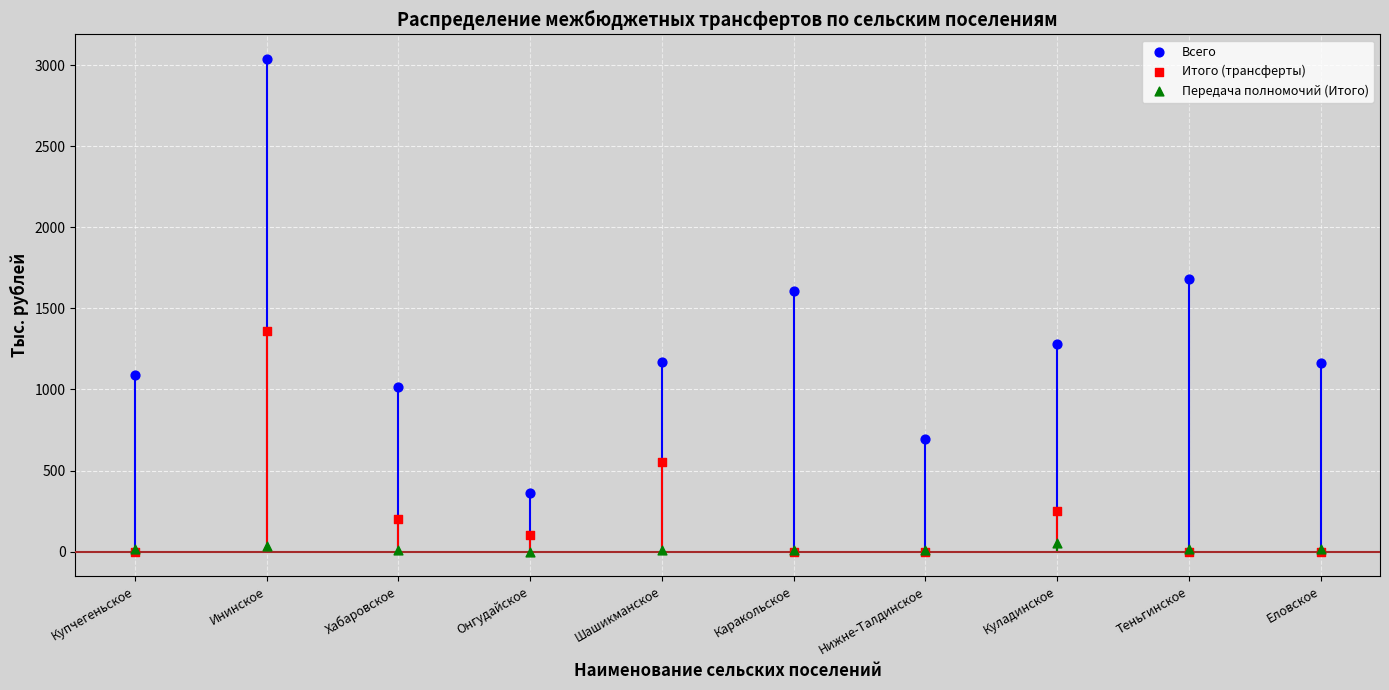

Which series reaches the minimum Y coordinate?

Итого (трансферты)